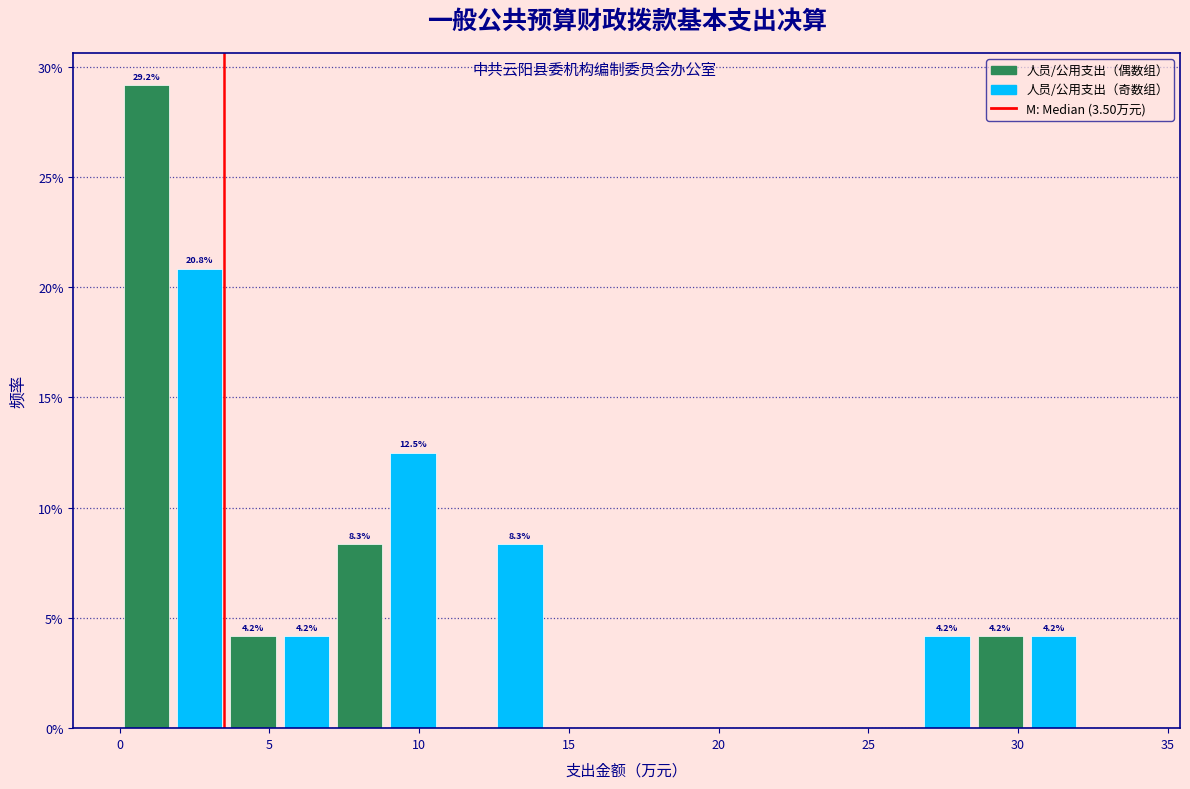

Read against the x-axis, roughly where is the centre of the tallest bar?

1.0